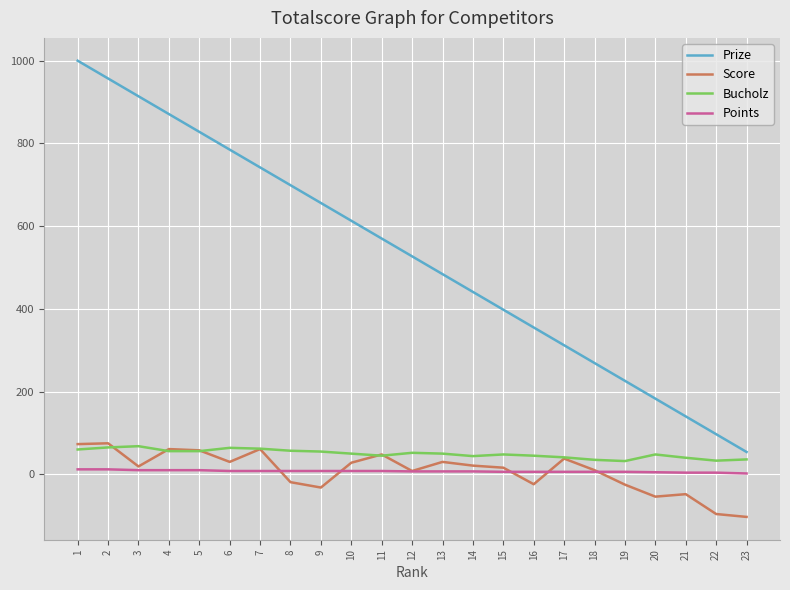

How many values in the Bucholz series are below 50?

11